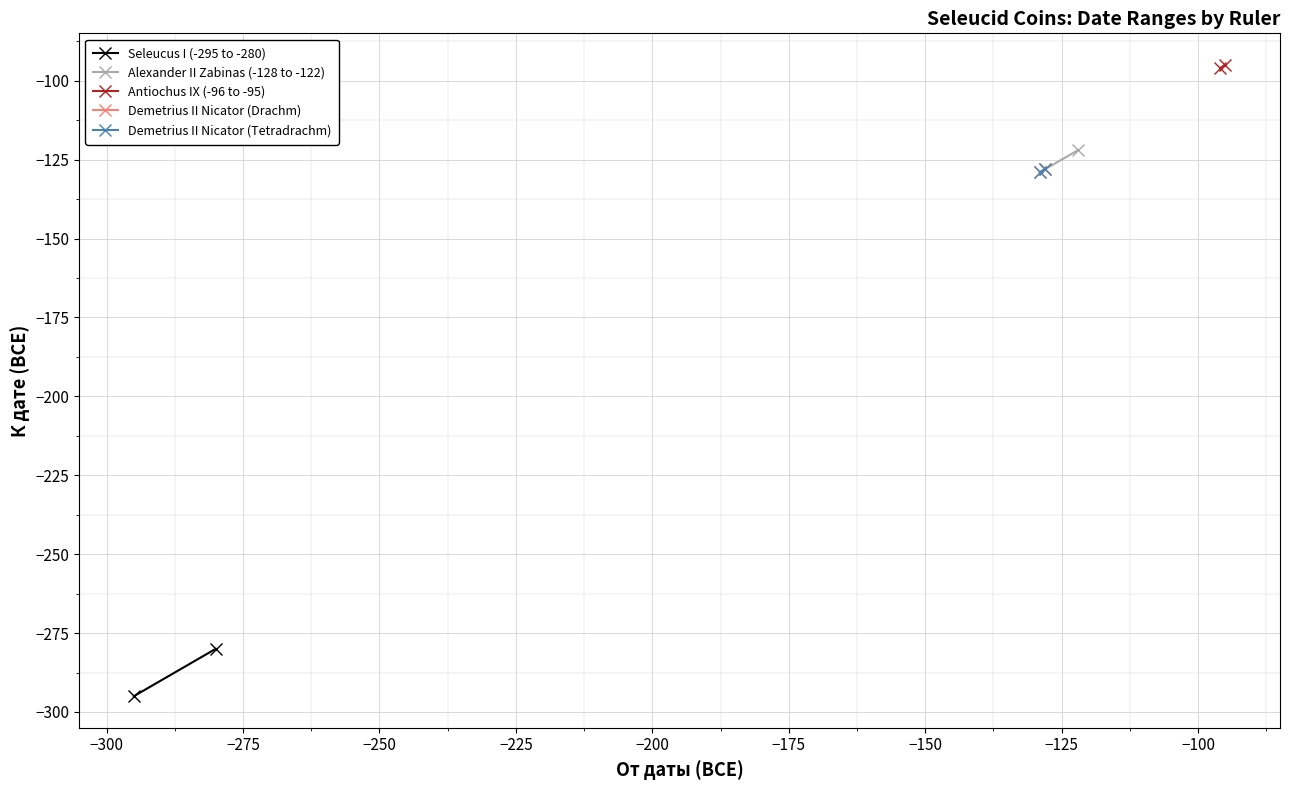

Which series has the largest total across all categories?

Antiochus IX (-96 to -95)